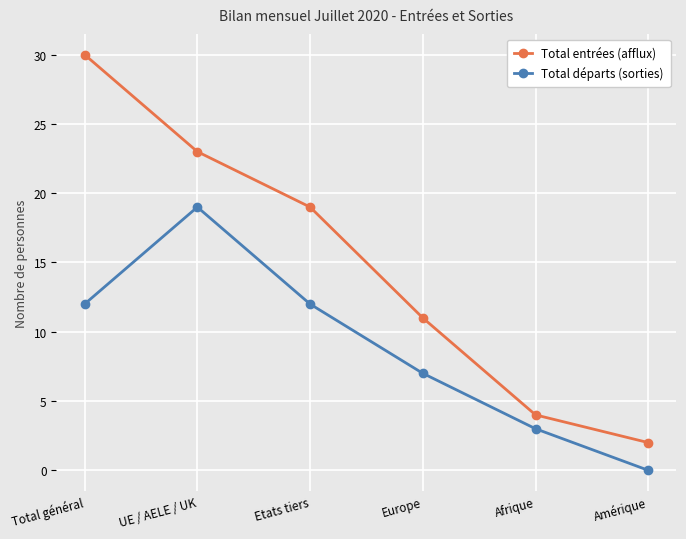

True or false: Total départs (sorties) and Total entrées (afflux) intersect in this chart.

False